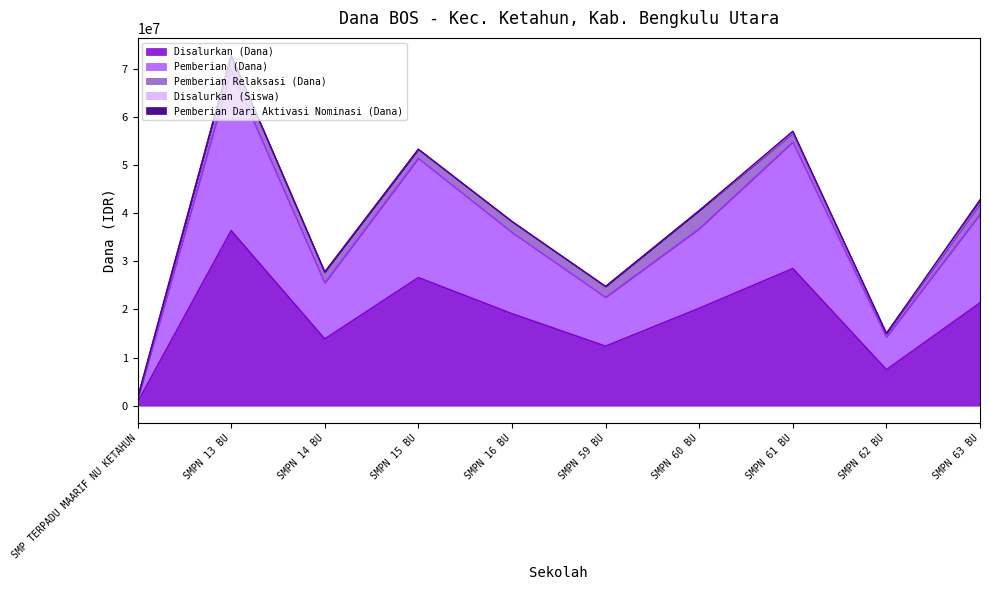

At which category is the sum across all series the highest?

SMPN 13 BU